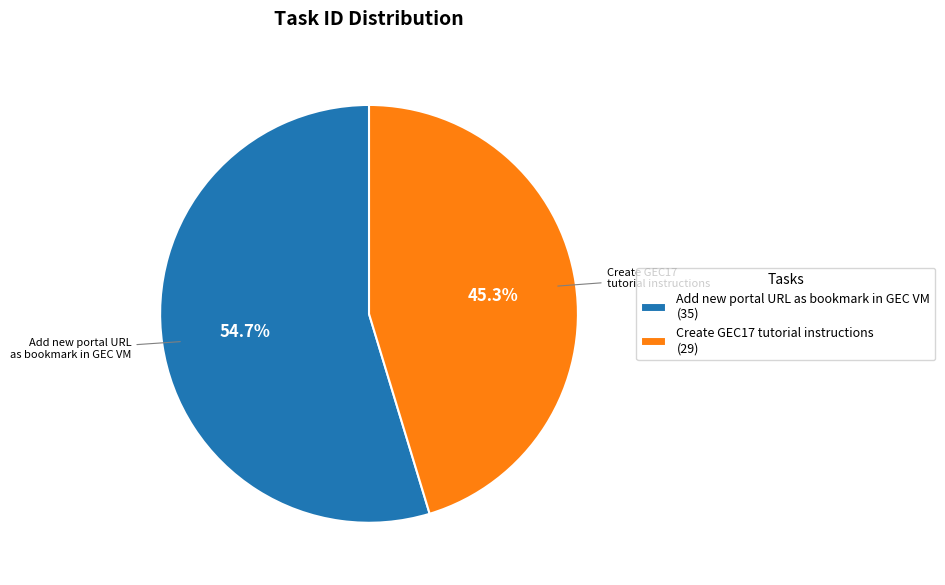

The Add new portal URL as bookmark in GEC VM slice represents 55% of the pie. True or false?

True